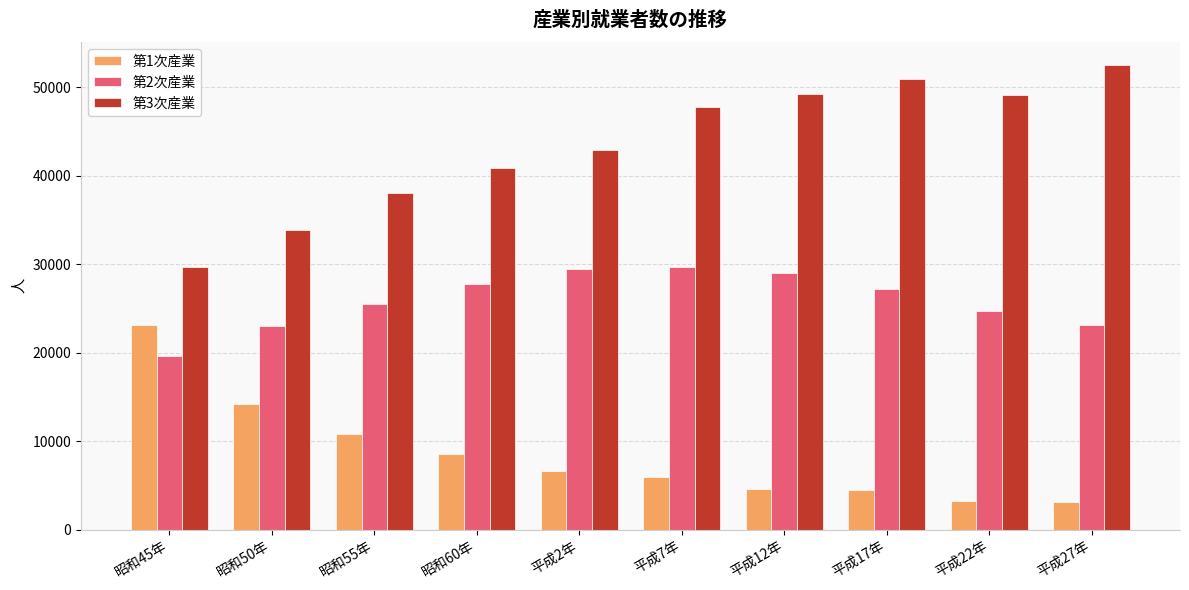

Does the chart contain any negative values?

No